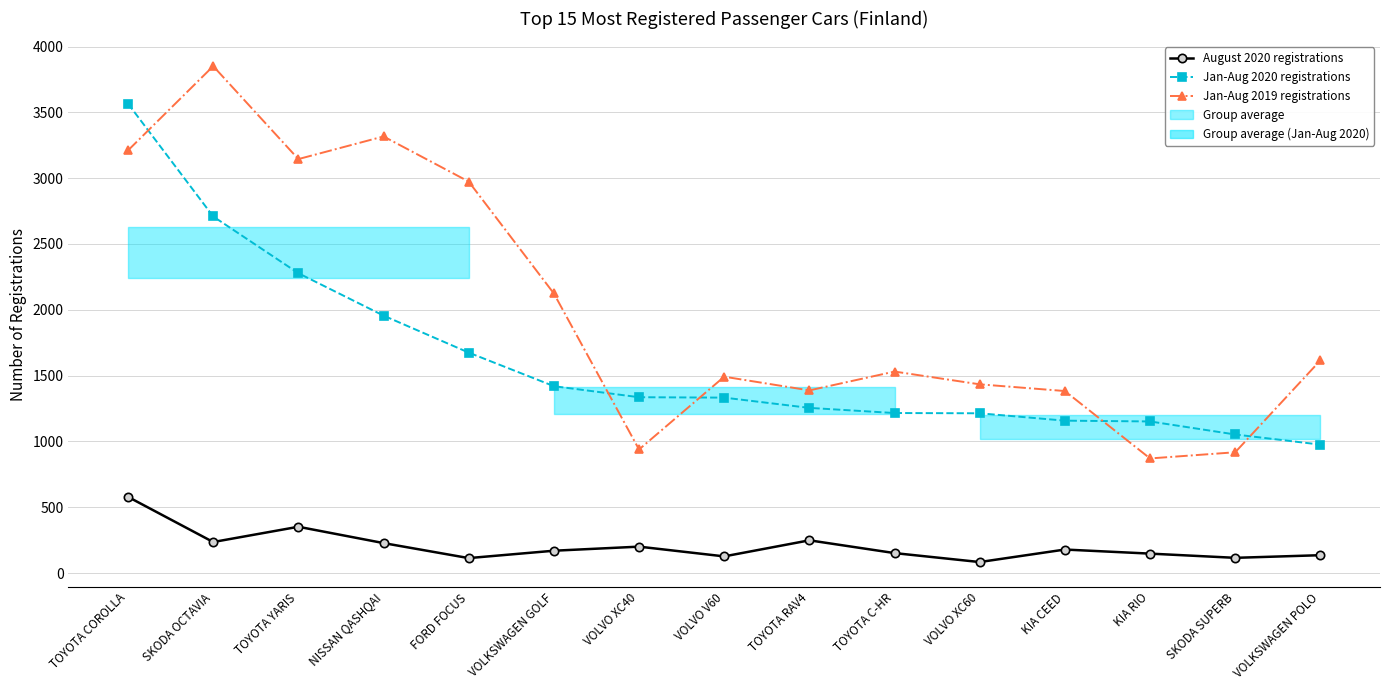

What is the lowest value of the August 2020 registrations series?

84